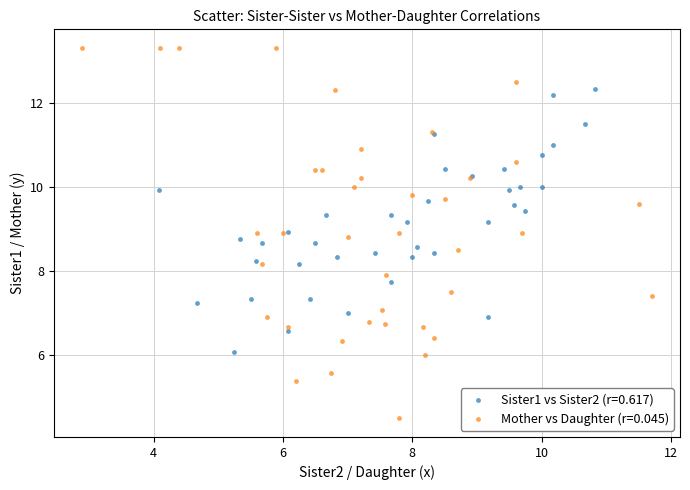

Which series has the largest Y range (max minus min)?

Mother vs Daughter (r=0.045)